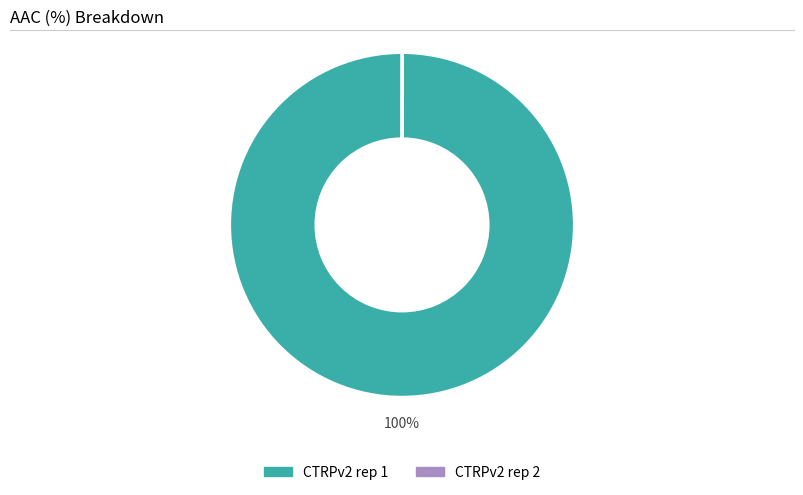

Which slice represents more than half of the pie?

CTRPv2 rep 1